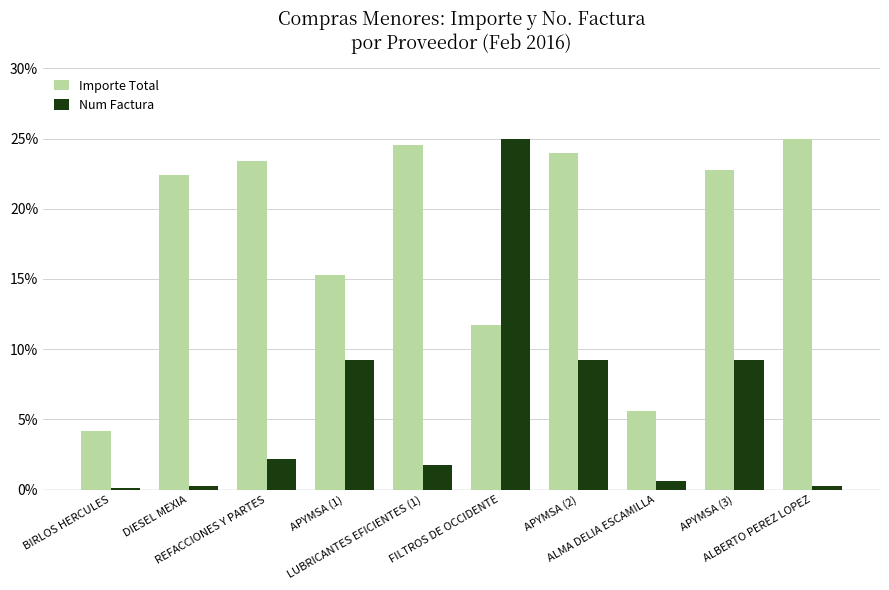

What is the difference between the highest and lowest values at APYMSA (3)?

13.5